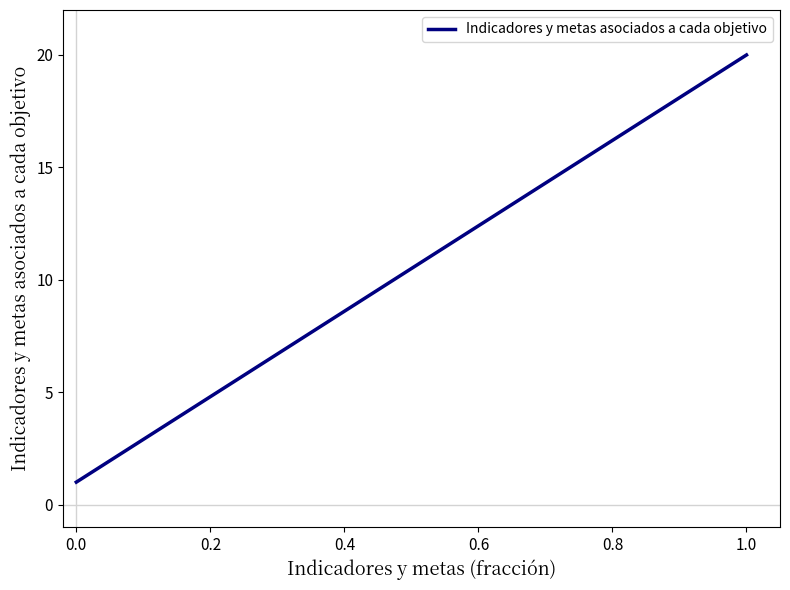

What is the maximum value shown in the chart?

20